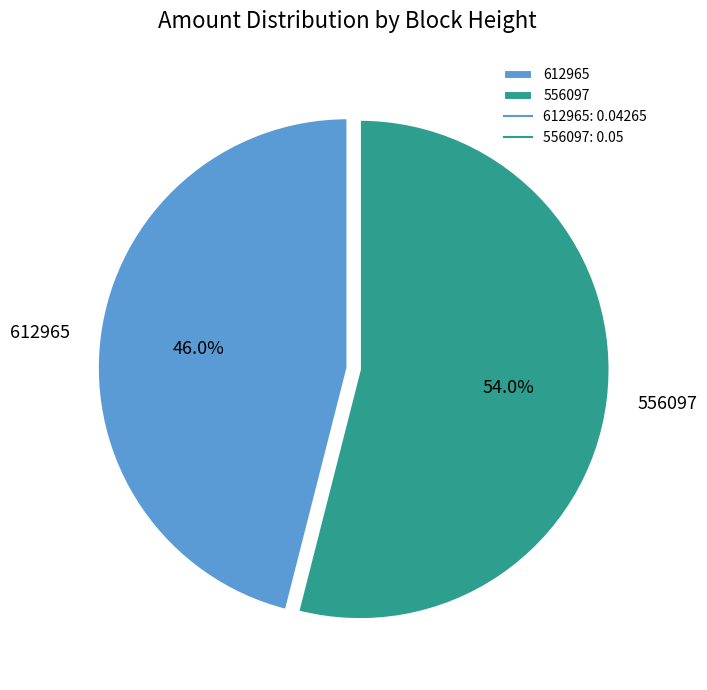

To the nearest percent, what is the average slice percentage?

50%